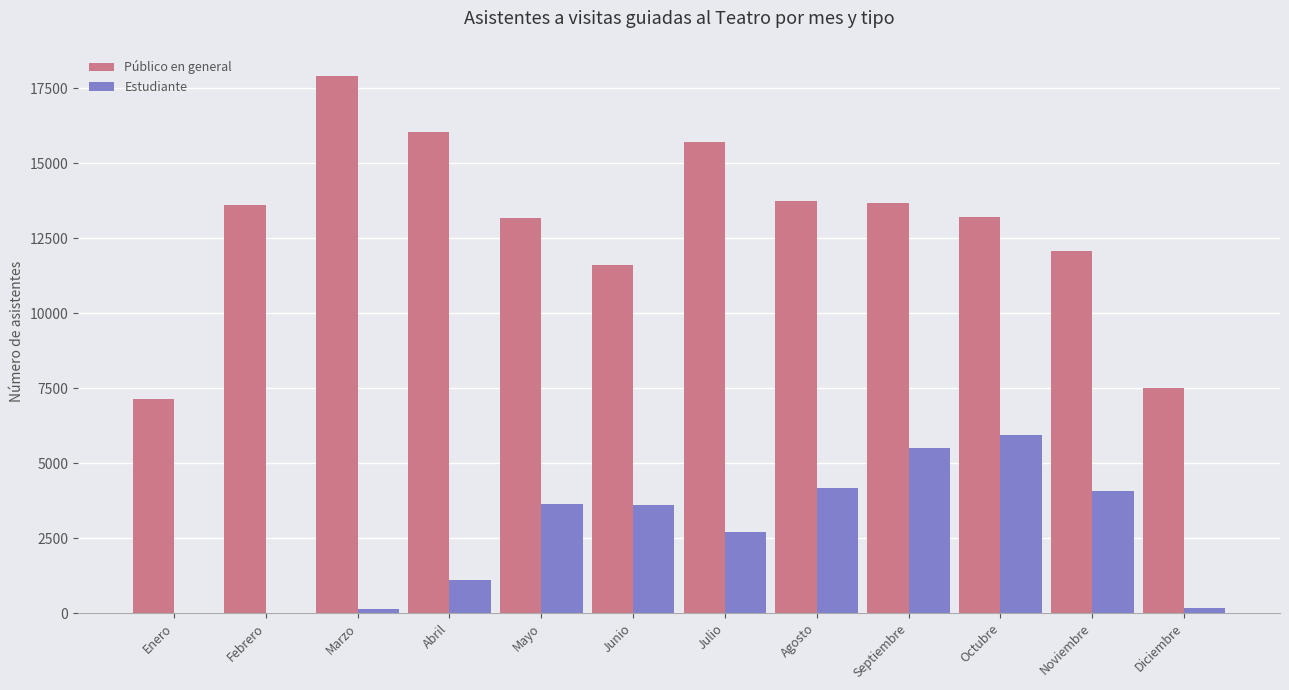

What is the maximum value for Estudiante?

5939